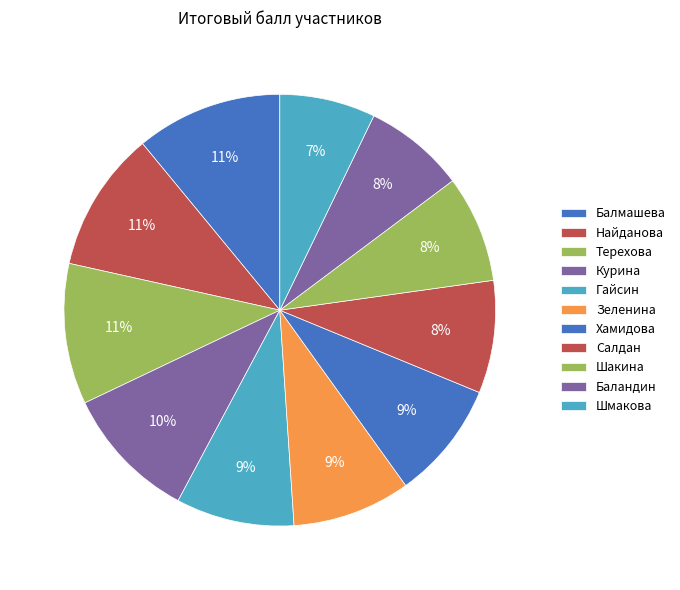

Between Шакина and Курина, which is larger?

Курина